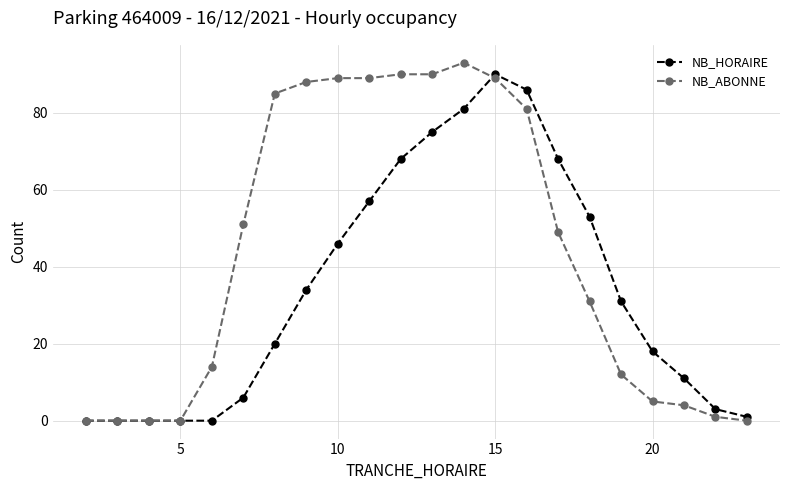

Which series has the largest total across all categories?

NB_ABONNE